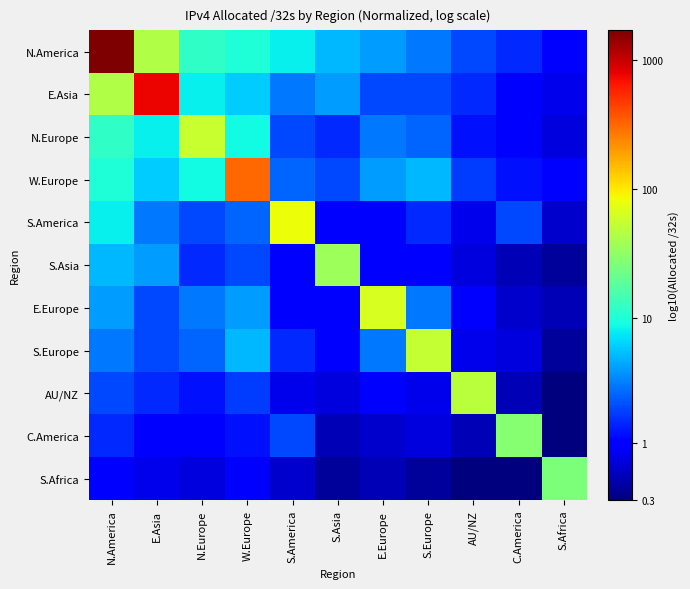

How many series are shown in this chart?

11